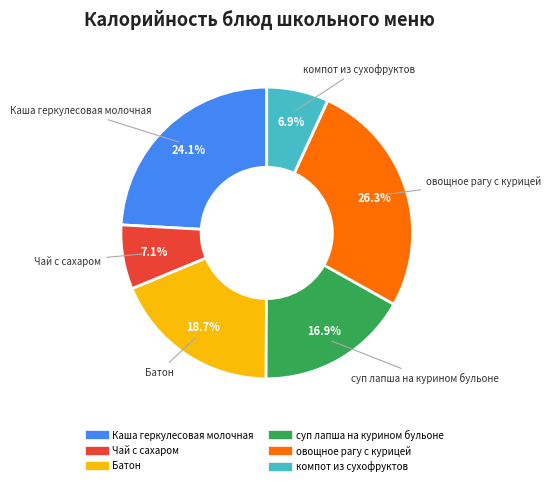

To the nearest percent, what portion does Батон represent?

19%